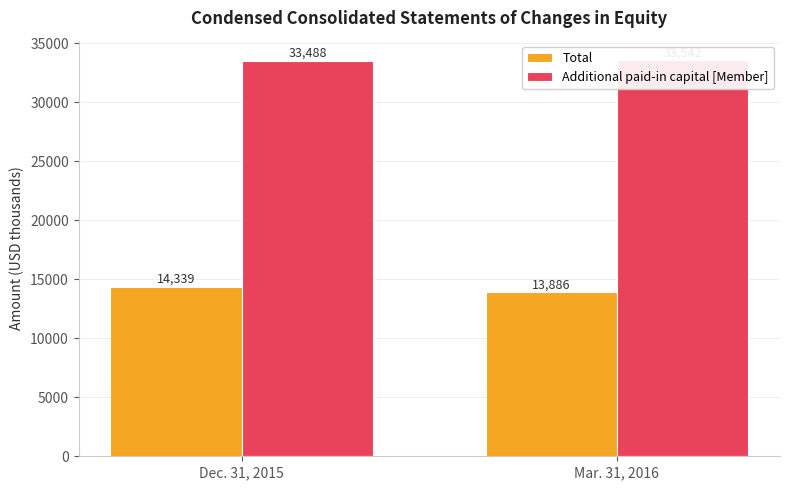

Between Dec. 31, 2015 and Mar. 31, 2016, which series saw the biggest shift?

Total